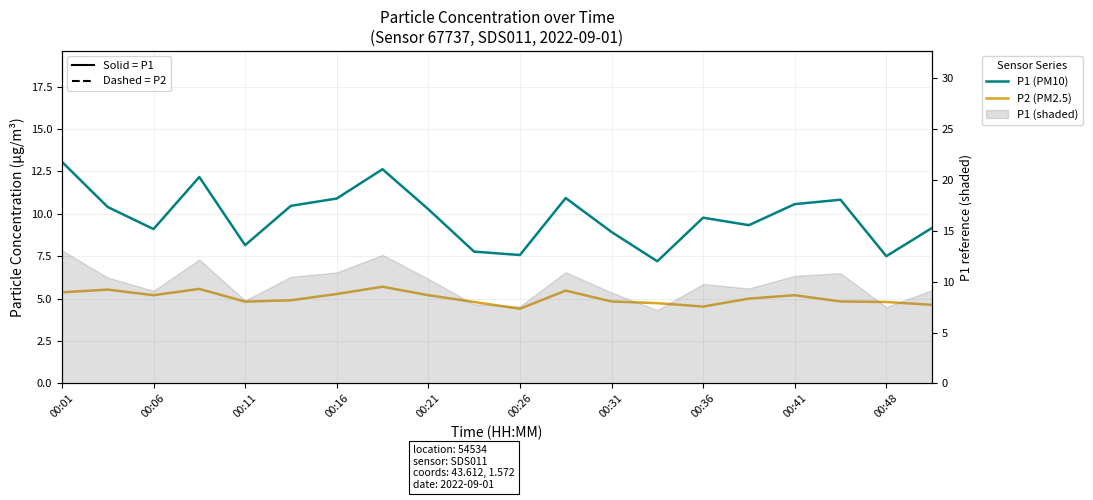

What is the sum of the P2 (PM2.5) values at 00:26 and 00:06?

9.6